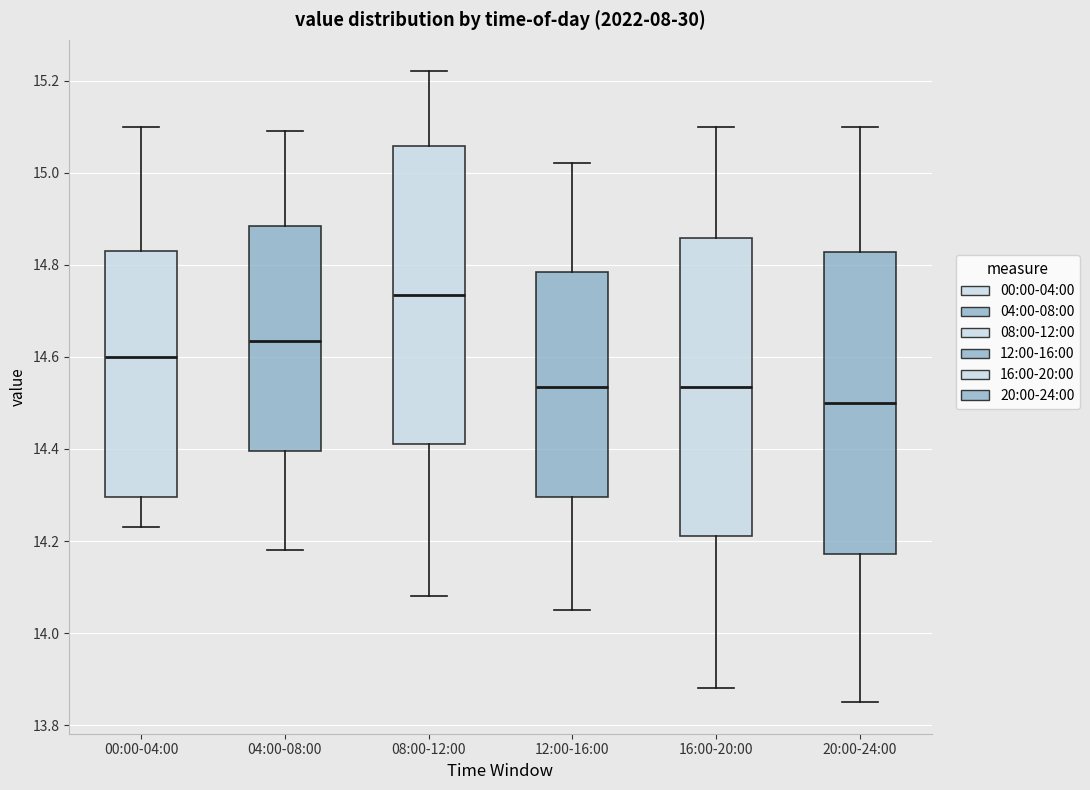

Which box's median line is the lowest?

20:00-24:00